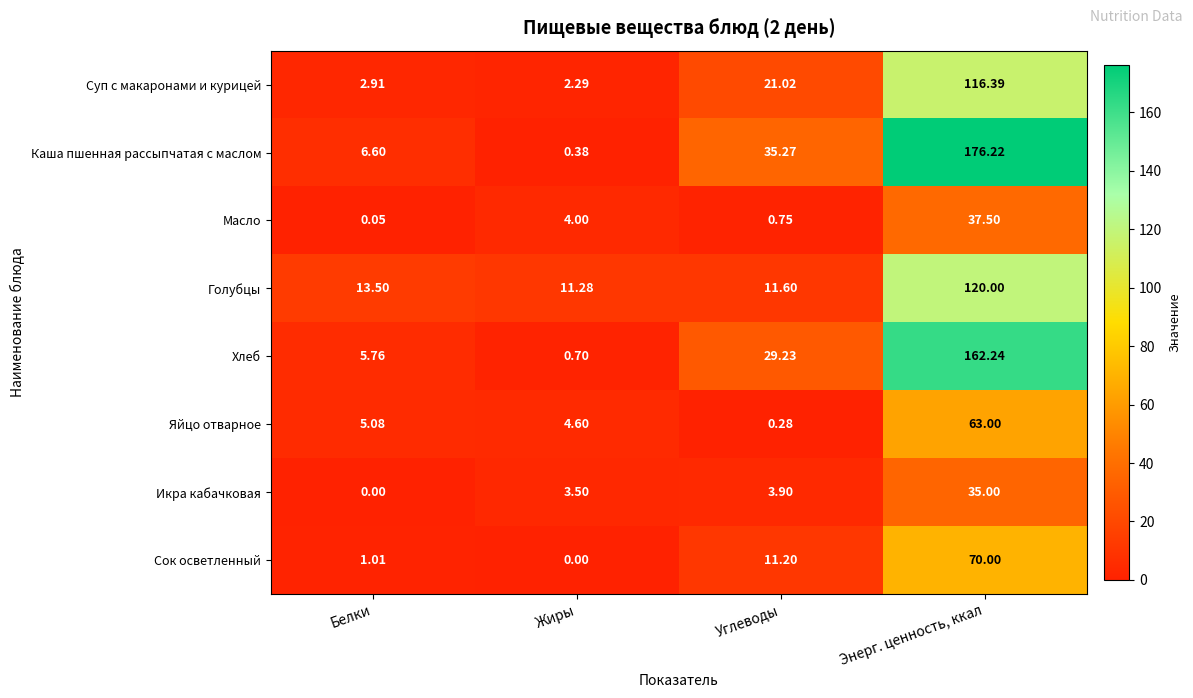

Where is Яйцо отварное nearest to the value 31?

Белки